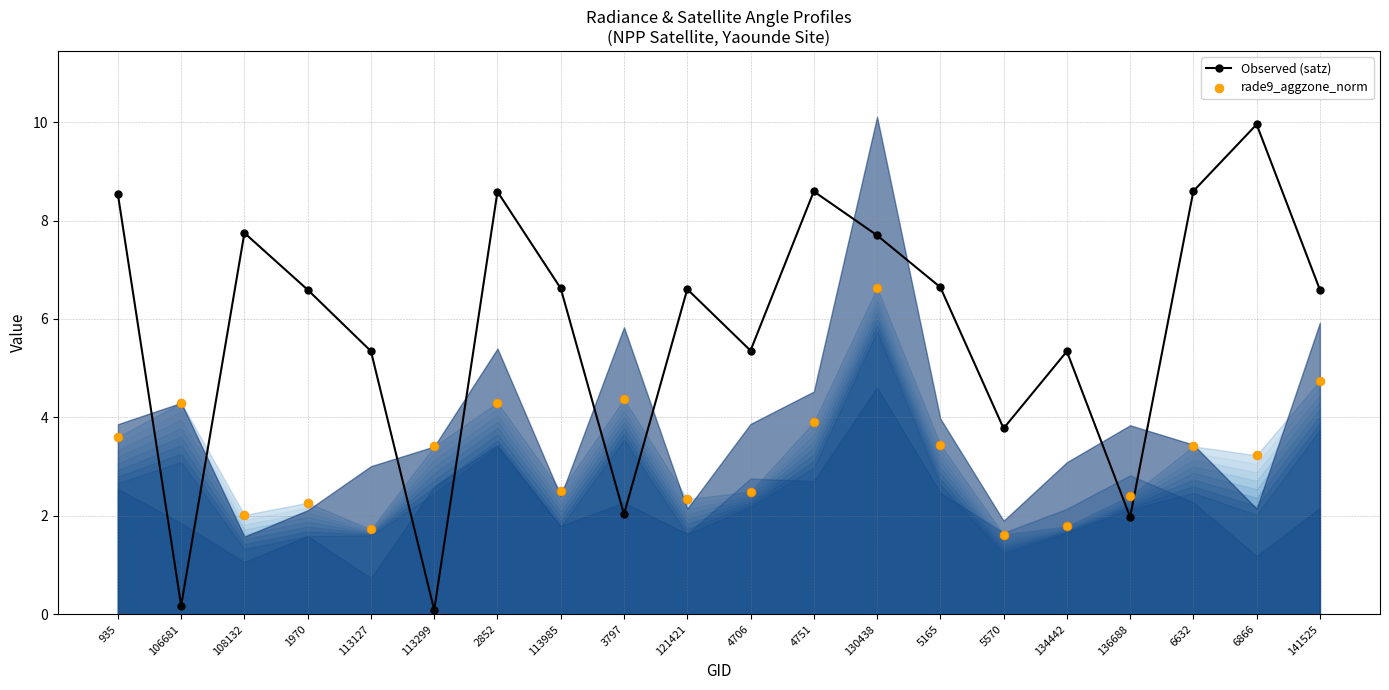

Which series contains the lowest Y value?

Observed (satz)